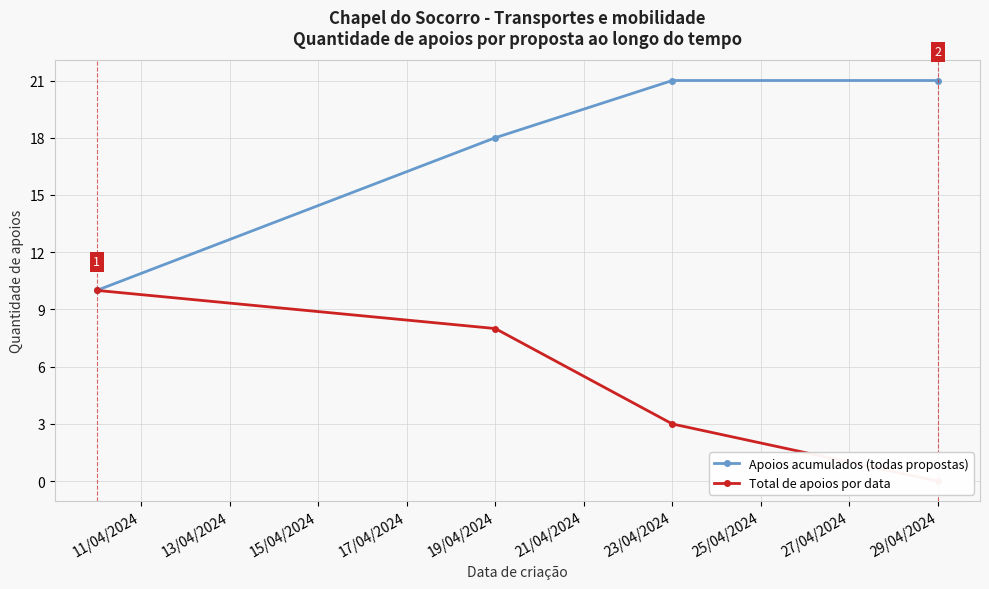

What is the label of the 4th point from the right?

11/04/2024